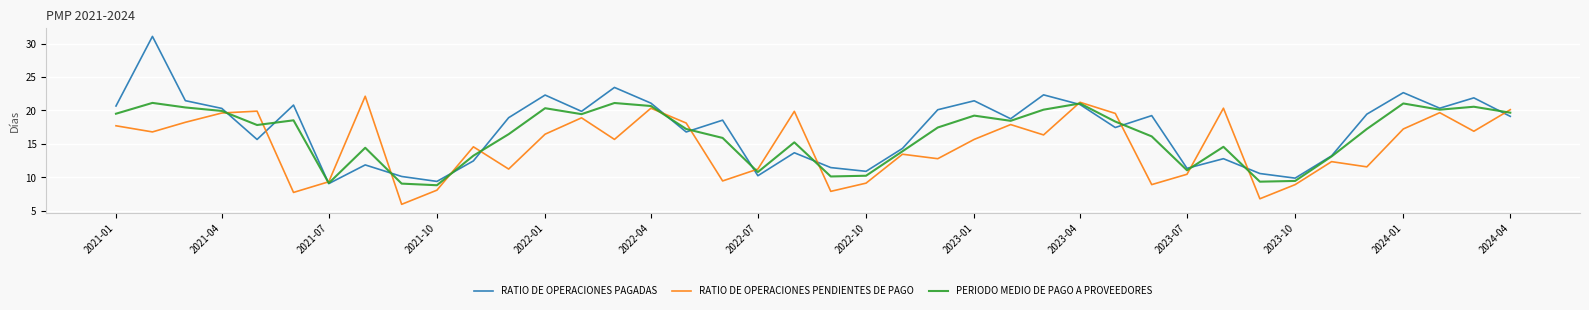

What is the highest value of the RATIO DE OPERACIONES PAGADAS series?

31.1